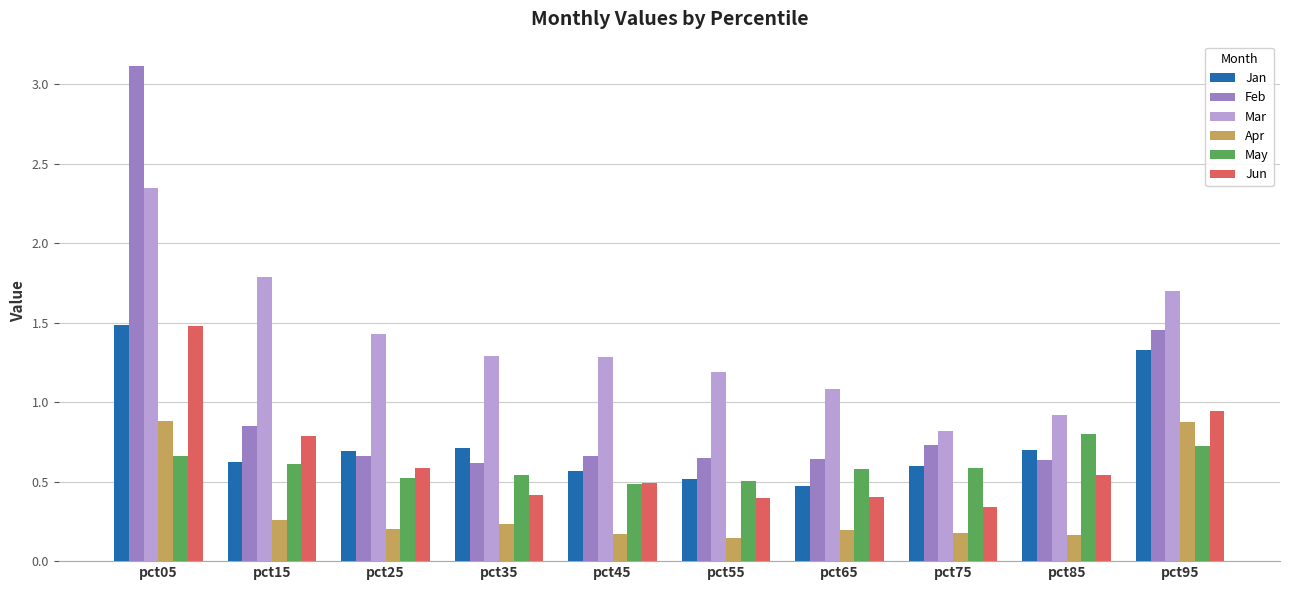

Is the value of May at pct25 greater than the value of Jan at pct75?

No